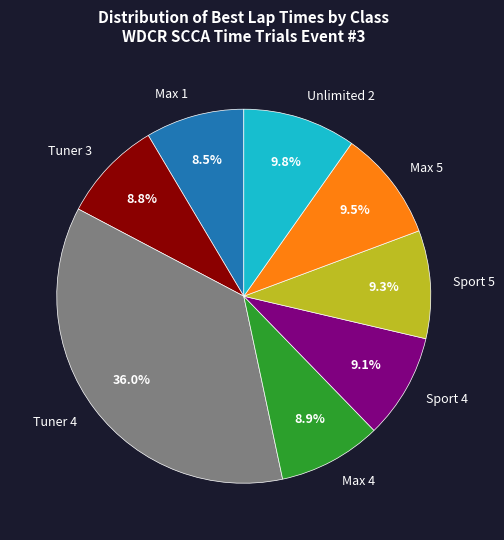

To the nearest percent, what is the difference between the largest and smallest slice percentages?

28%